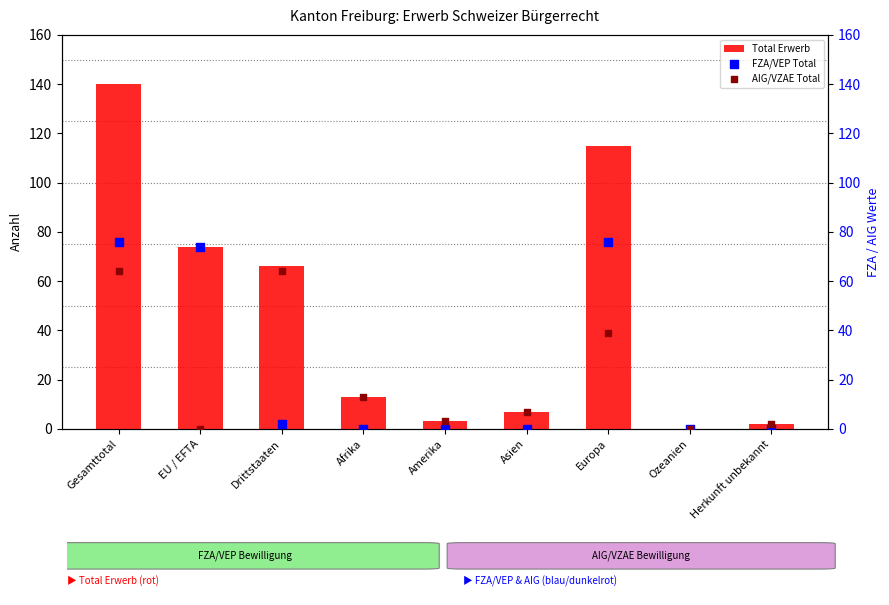

Which series contains the highest Y value?

Total Erwerb